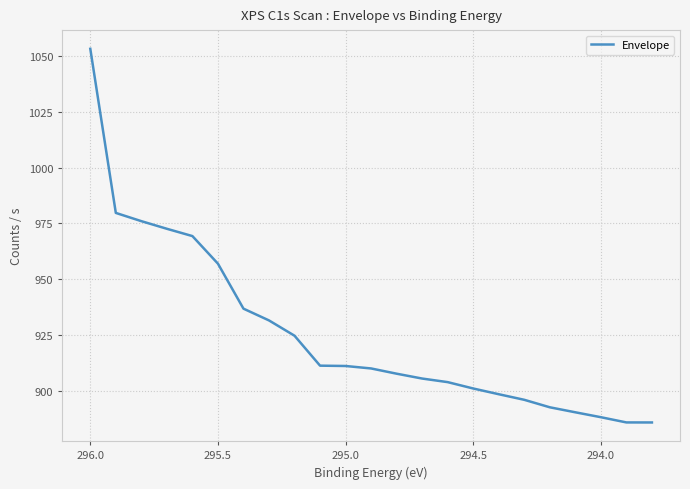

How many categories are shown in the chart?

23